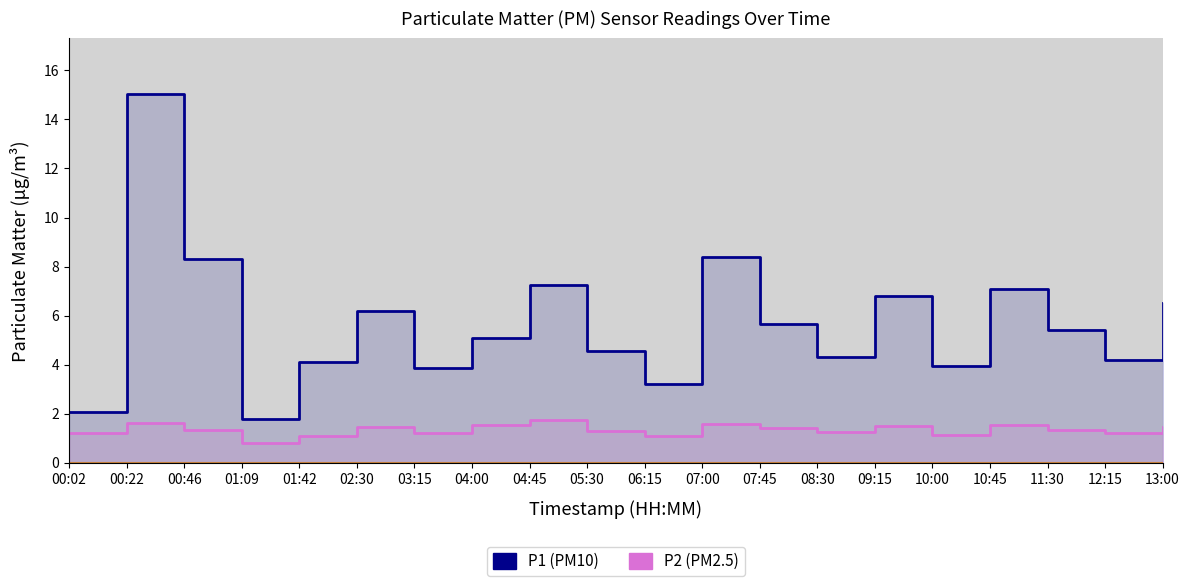

True or false: P2 (PM2.5) and P1 (PM10) cross at least once.

False